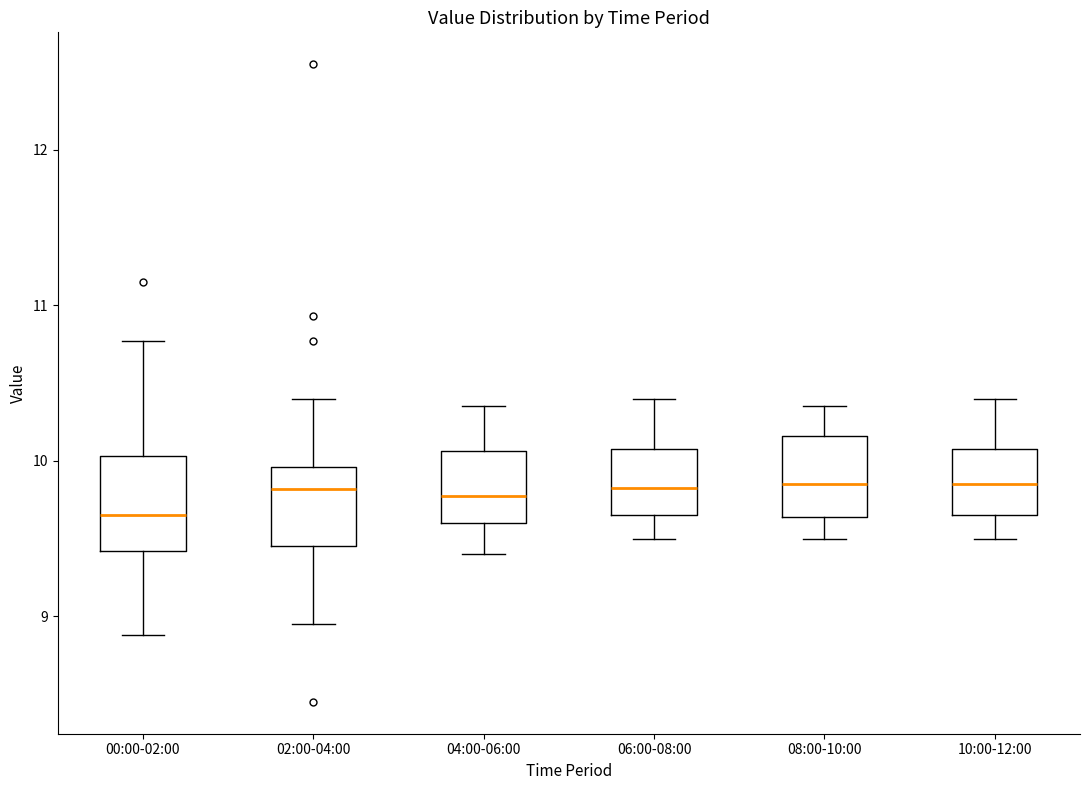

Where does the median line of the box for 08:00-10:00 sit on the y-axis? The values are not printed on the chart, so give them approximately, as read against the axis.

9.9